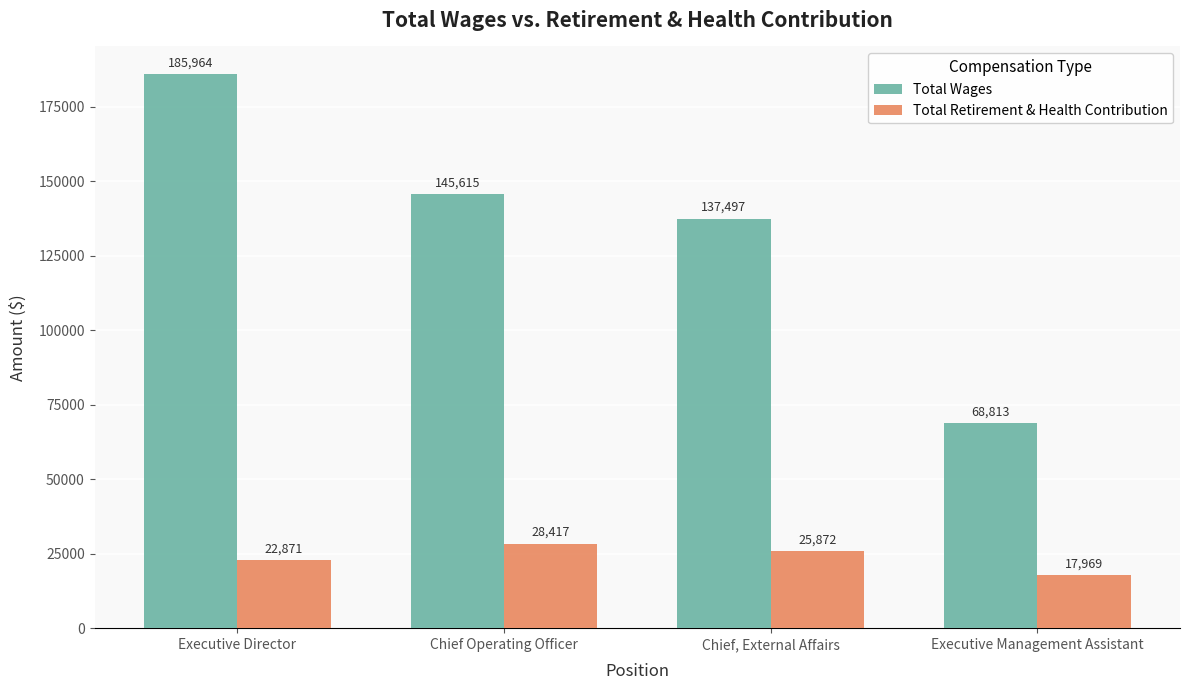

True or false: Total Retirement & Health Contribution has a value of 33096 at Executive Director.

False